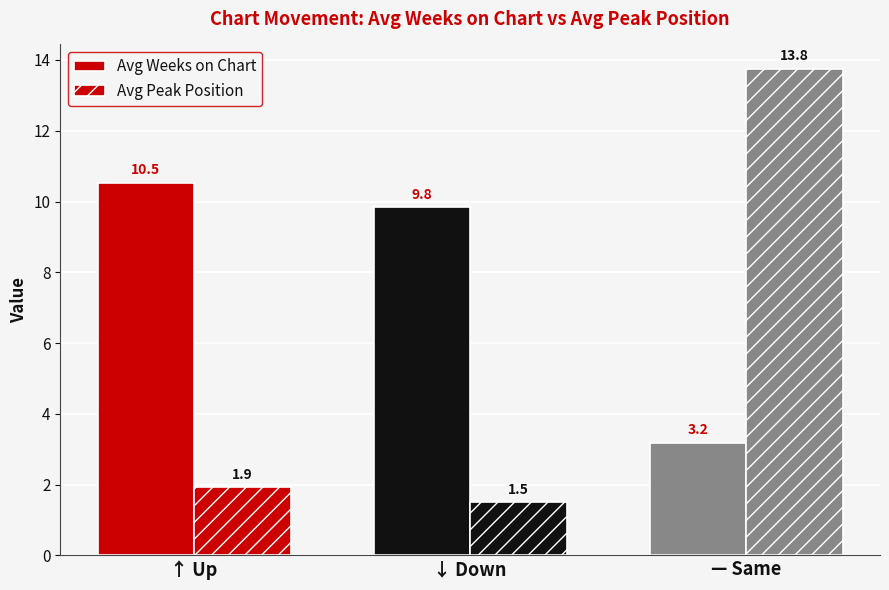

At which category is the sum across all series the highest?

— Same